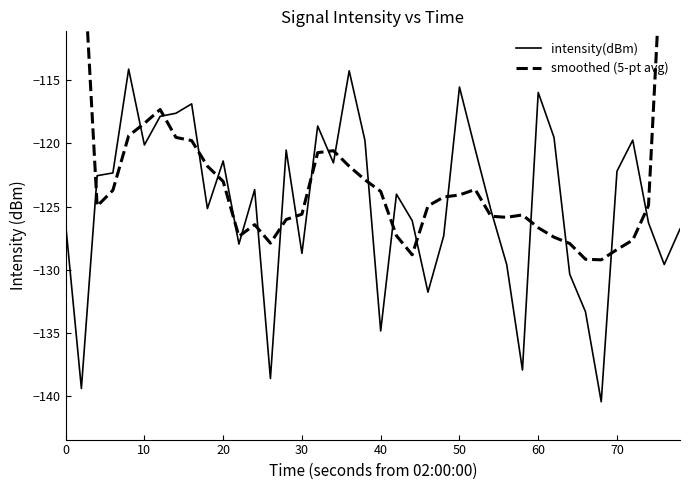

Does the chart have visible grid lines?

No